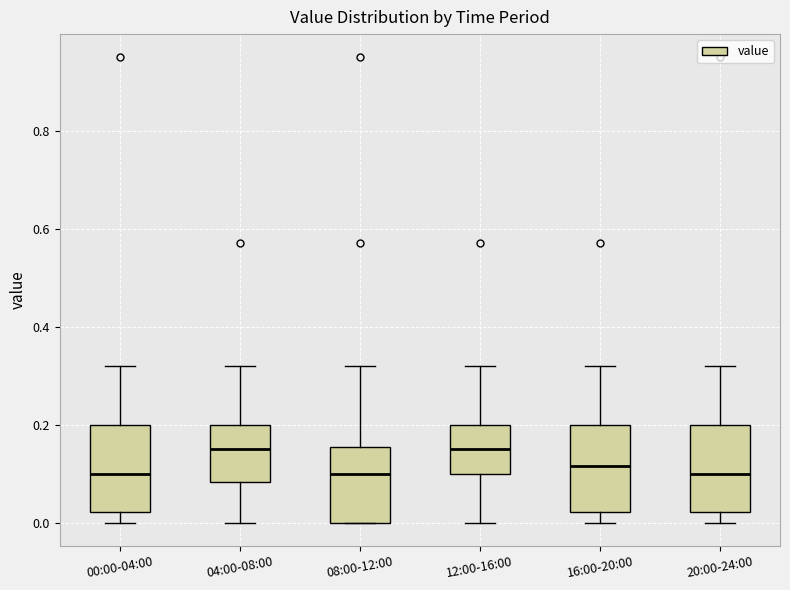

Where is the upper edge of the box for 16:00-20:00 on the y-axis? The values are not printed on the chart, so give them approximately, as read against the axis.

0.20